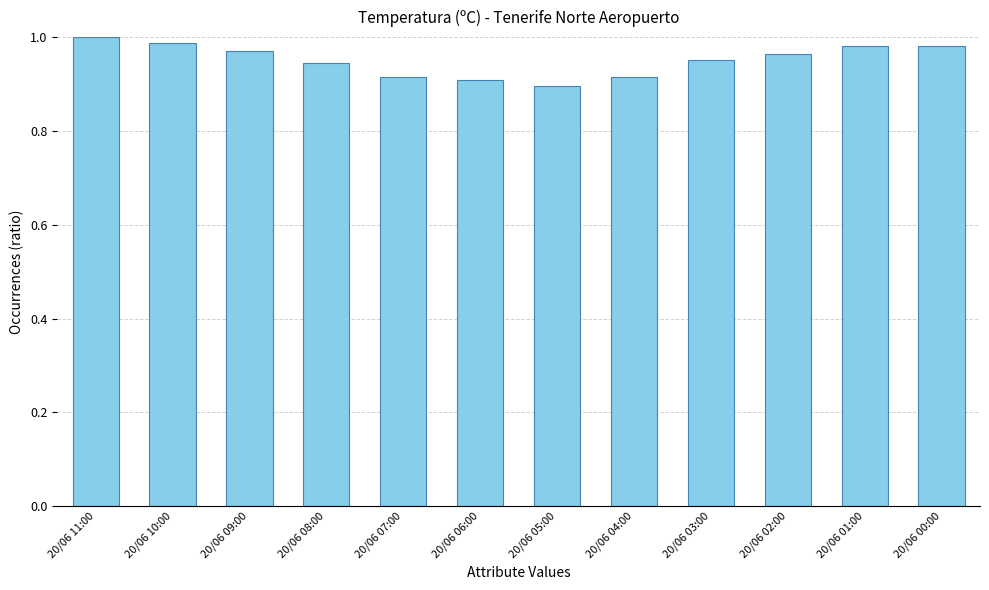

How many bars are there in total?

12